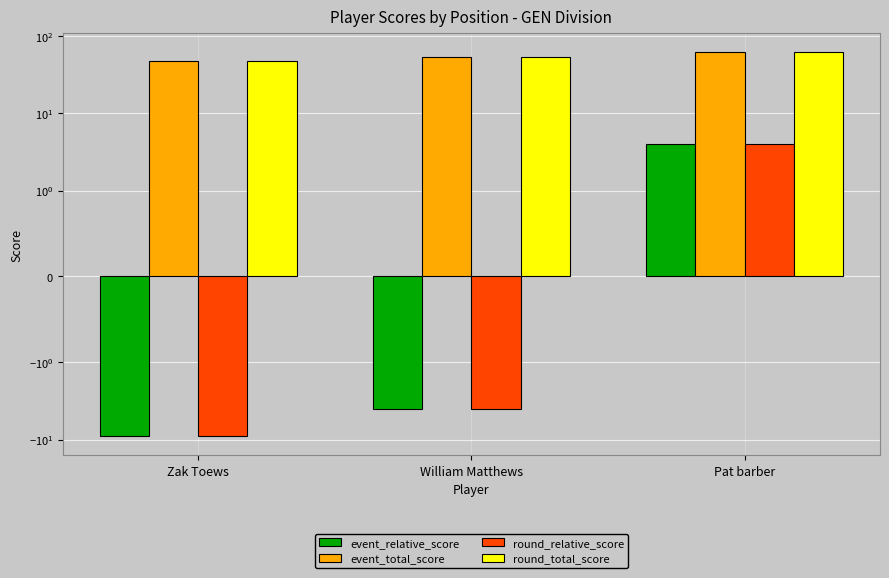

Are the bars horizontal?

No